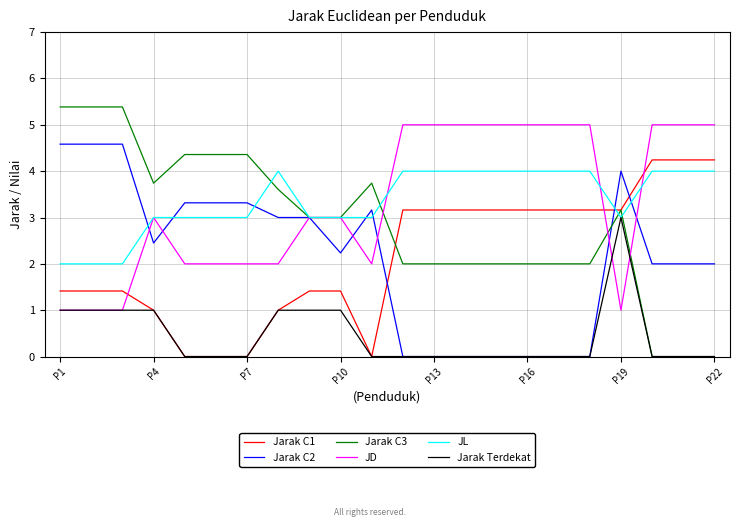

What is the maximum value for Jarak C2?

4.6